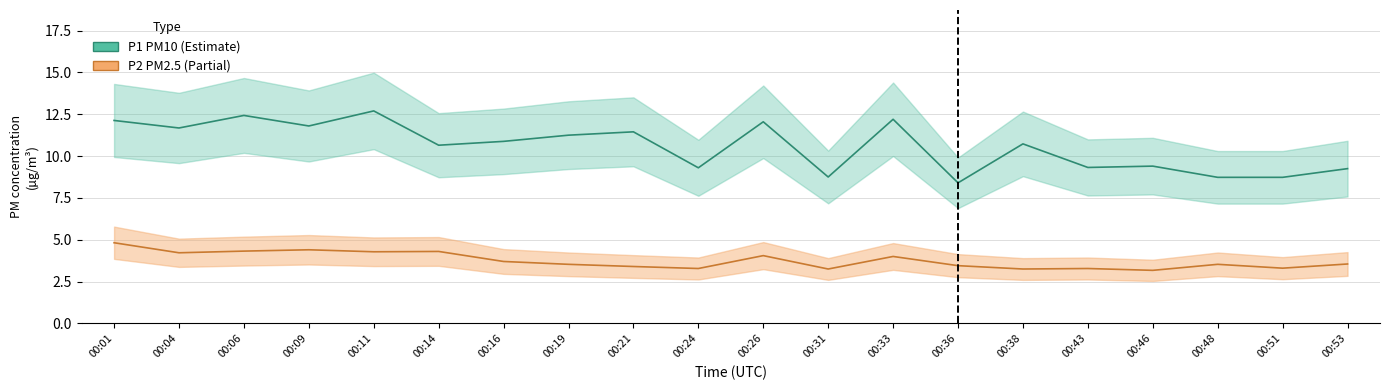

Where is the first local minimum for P1?

00:04